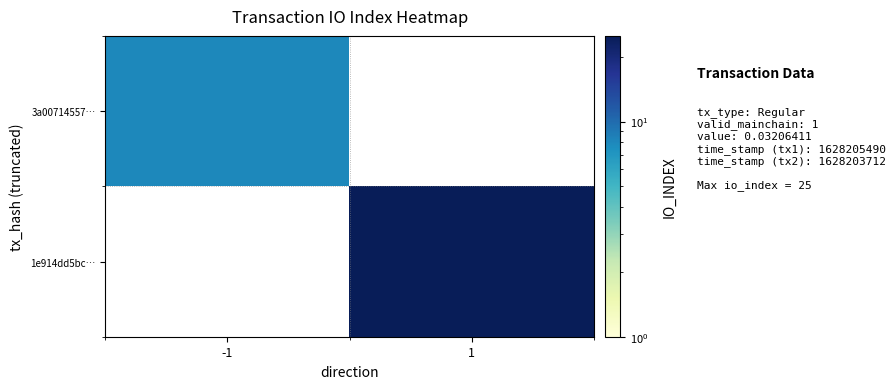

The value of 1e914dd5bc… at 1 is 25.0. True or false?

True